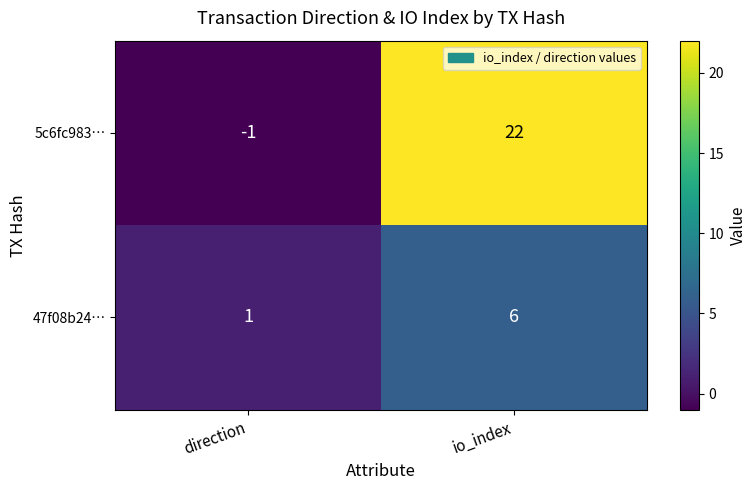

List the series in order of their peak value, highest first.

5c6fc983…, 47f08b24…